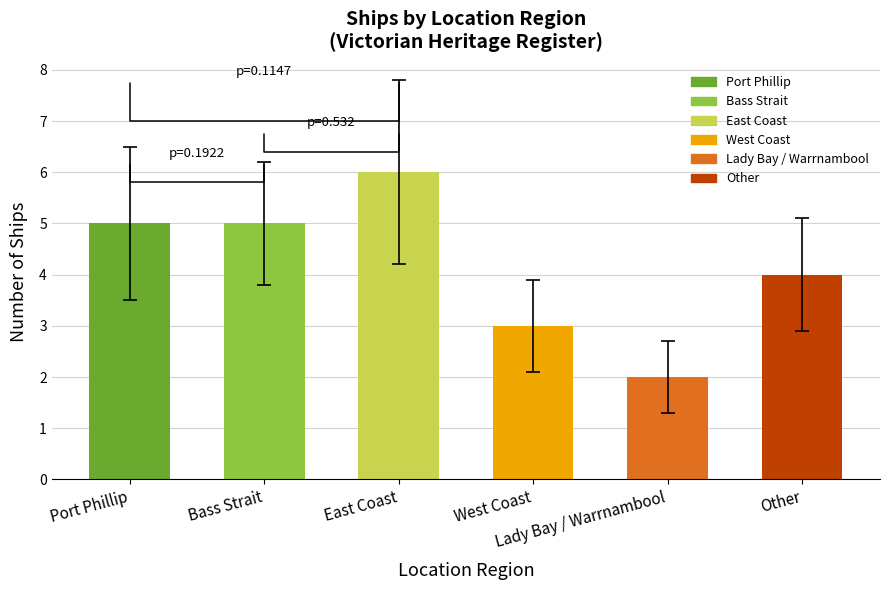

What is the sum of all values?

25